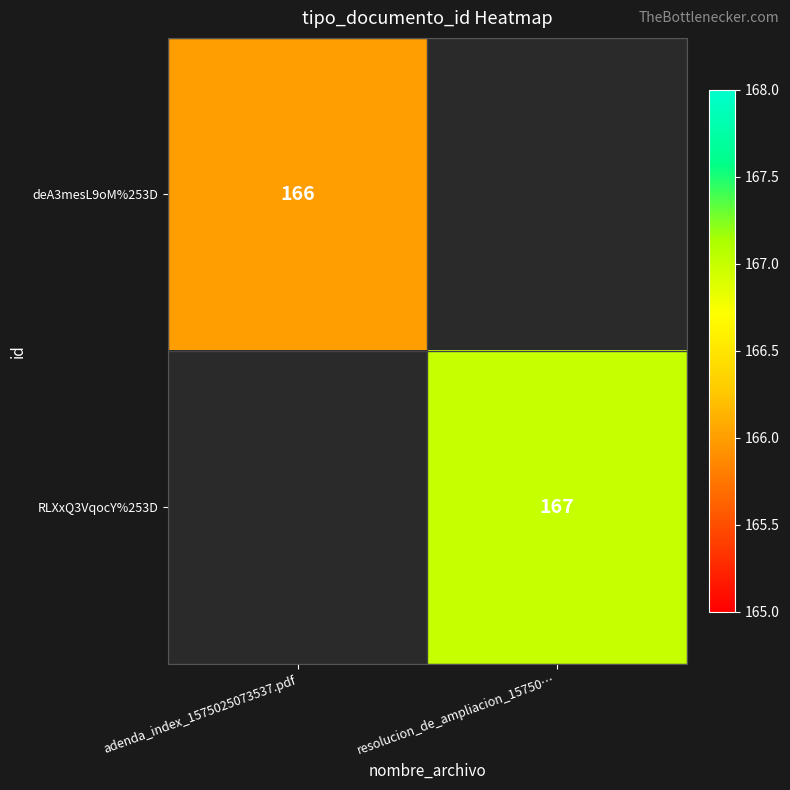

The deA3mesL9oM%253D series shows 166 at adenda_index_1575025073537.pdf. True or false?

True